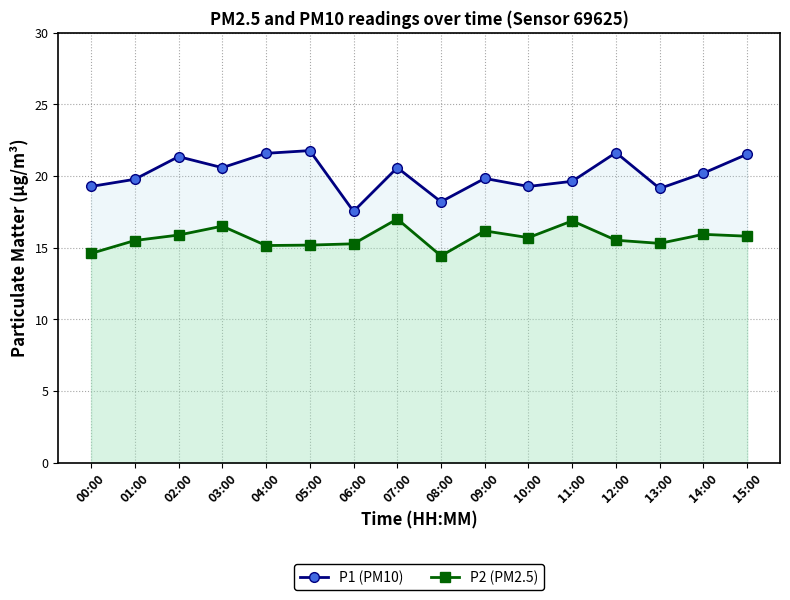

How many data points in P2 are above 15?

14